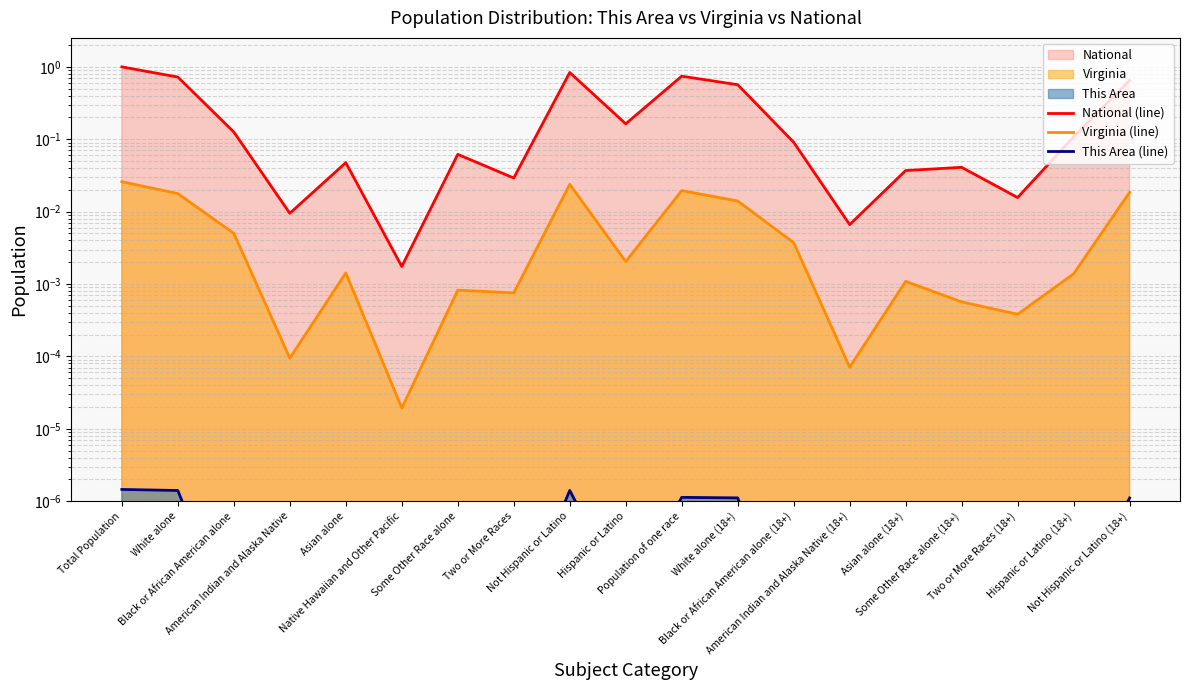

How many categories are shown in the chart?

19